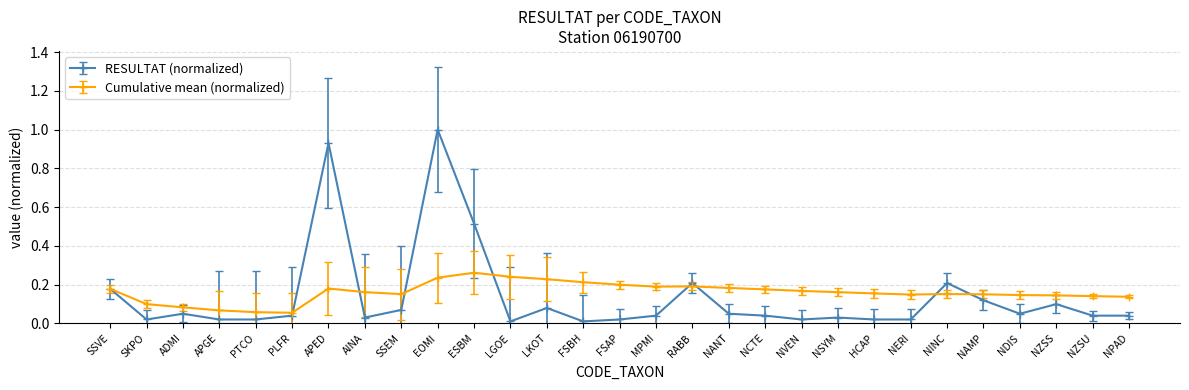

At which category is the sum across all series the highest?

EOMI